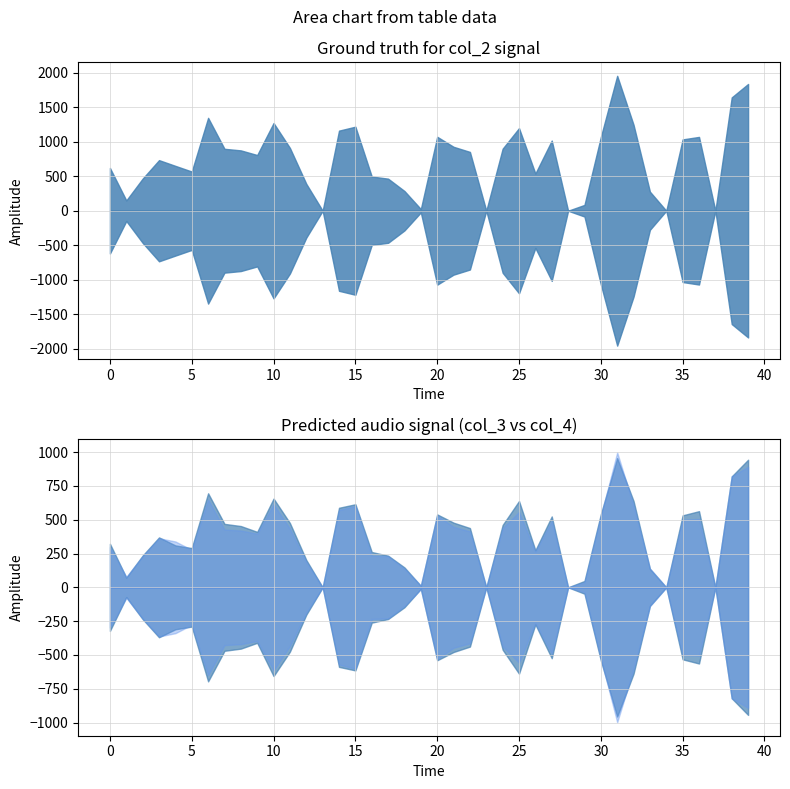

Reading right to left, extract all data points from this chart.

col_2: 1834	1640	0	1068	1032	0	276	1243	1952	1066	84	0	1015	538	1195	898	0	851	925	1070	24	285	464	495	1216	1159	0	389	908	1269	806	873	896	1344	567	649	732	465	149	619
col_3: 943	820	0	563	532	0	137	638	955	540	47	0	524	274	638	461	0	438	478	539	11	147	234	261	614	588	0	202	475	656	410	453	469	695	290	310	369	235	72	322
col_4: 891	820	0	505	500	0	139	605	997	526	37	0	491	264	557	437	0	413	447	531	13	138	230	234	602	571	0	187	433	613	396	420	427	649	277	339	363	230	77	297